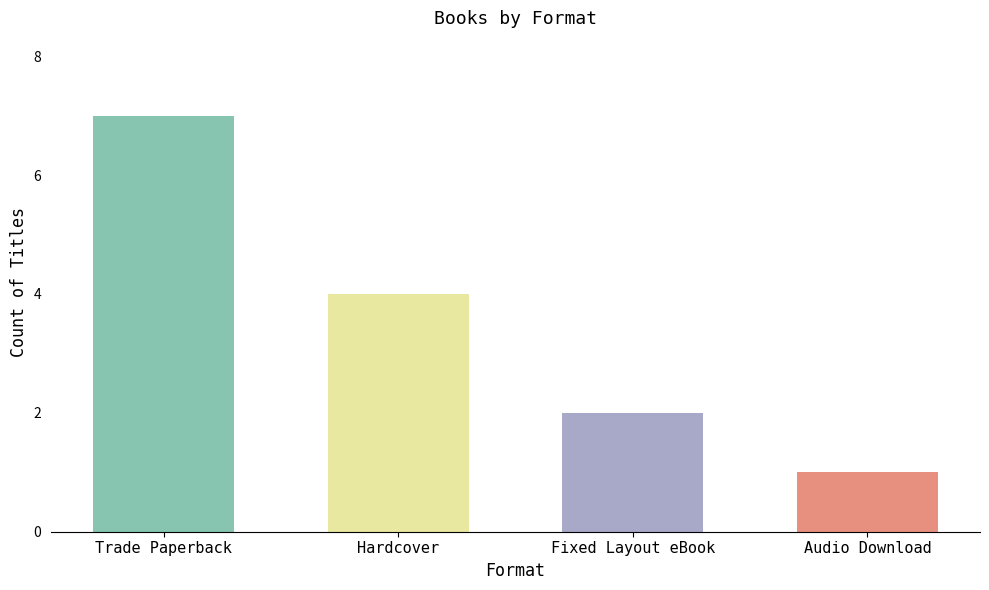

Reading left to right, extract all data points from this chart.

Trade Paperback=7	Hardcover=4	Fixed Layout eBook=2	Audio Download=1